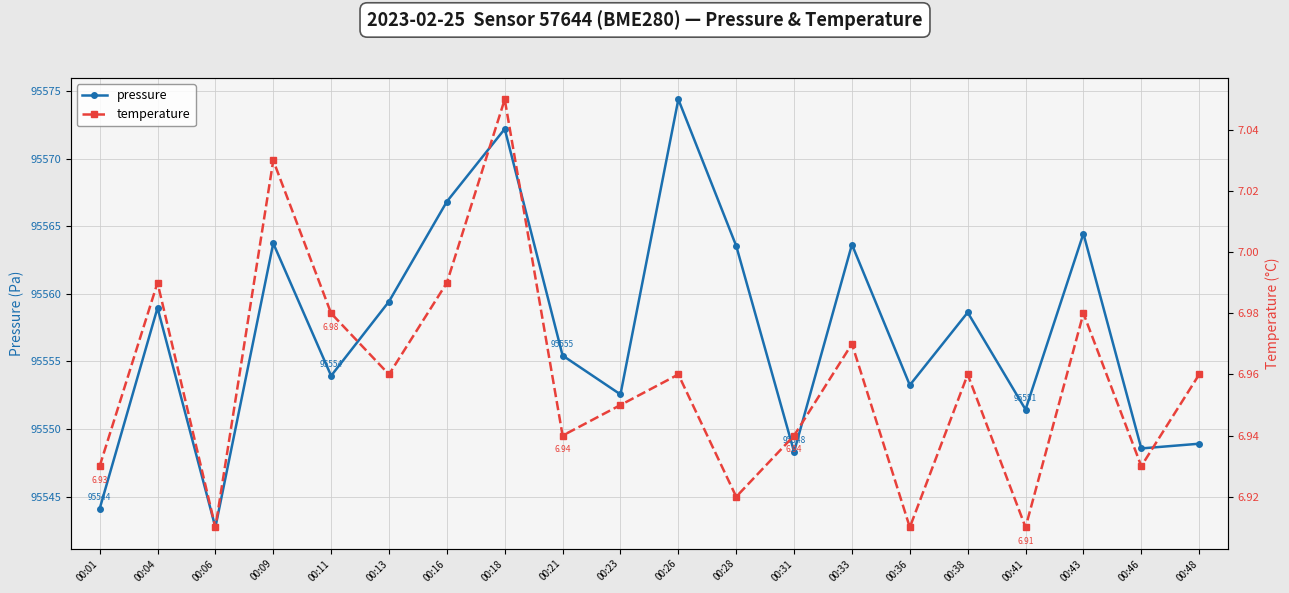

How many interior local peaks does the pressure series have?

7